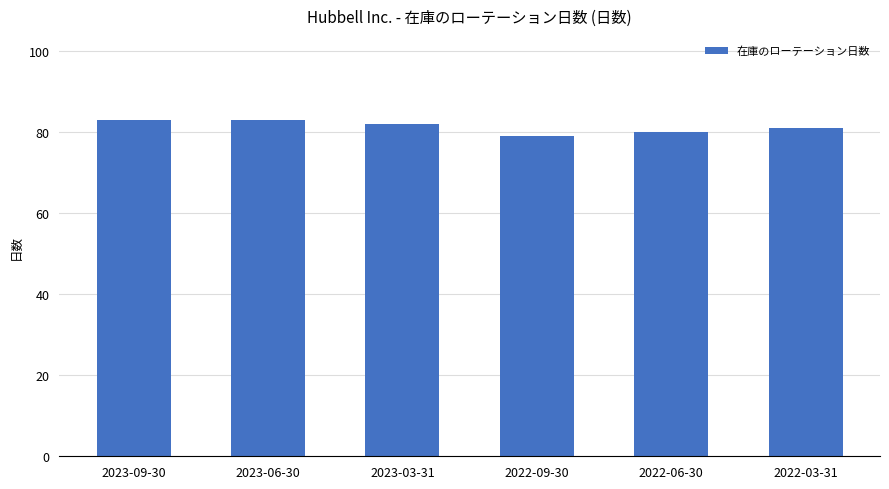

What is the smallest value displayed?

79